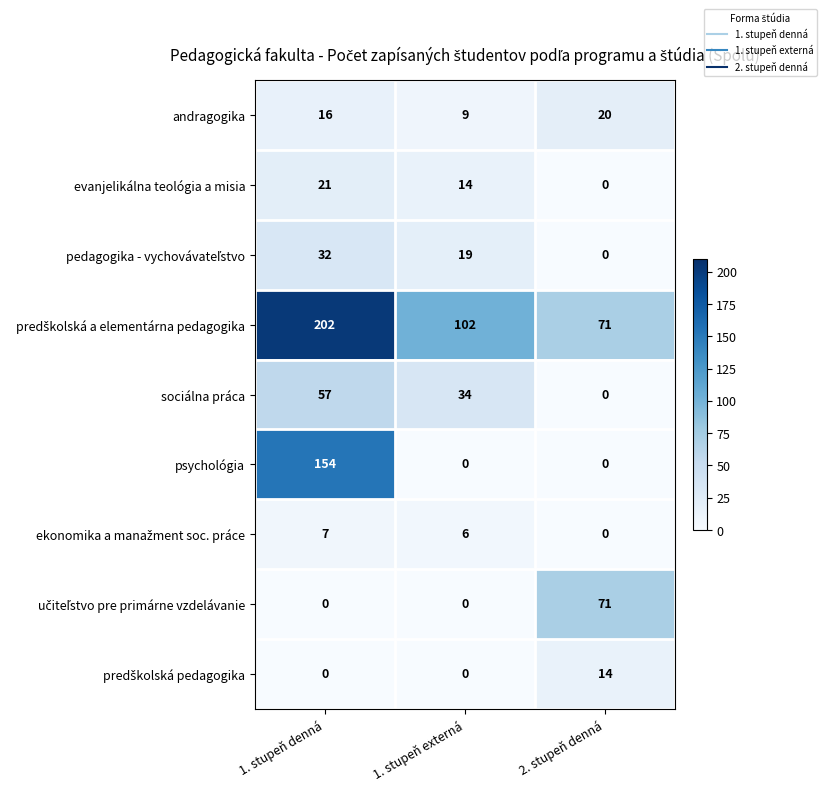

What is the spread (max minus min) of values at 1. stupeň externá?

102